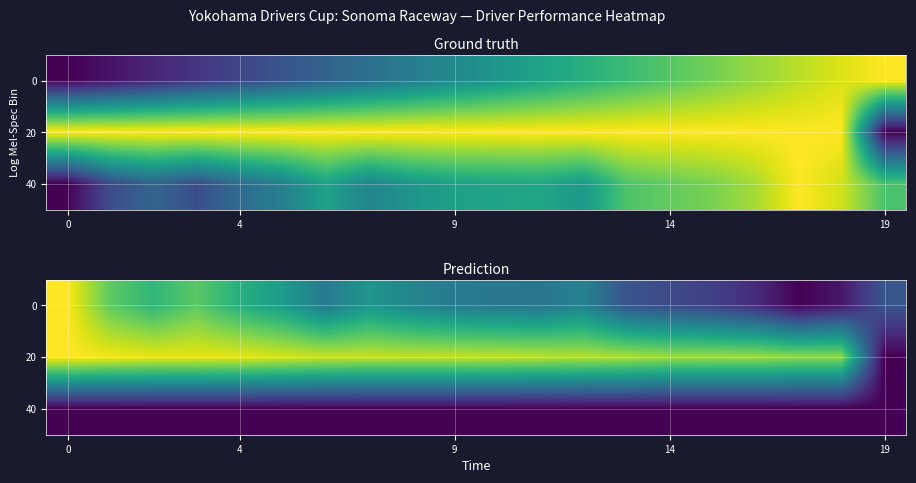

At how many categories does at least one series exceed 0?

20